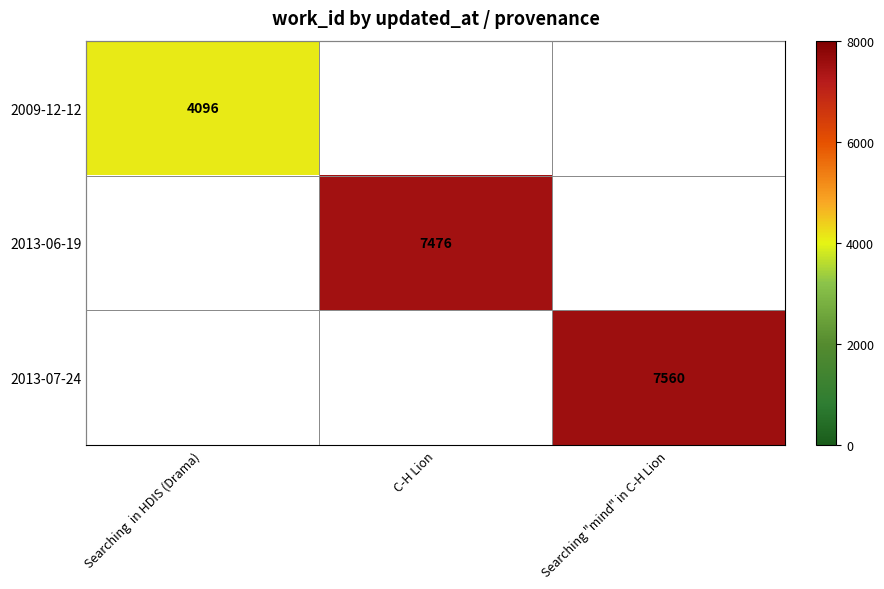

The value of 2009-12-12 at Searching  in HDIS (Drama) is 1933. True or false?

False